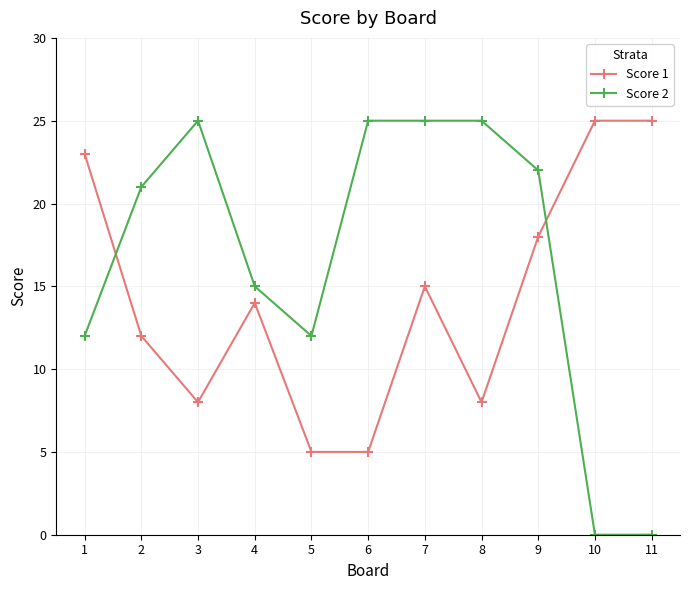

How many lines are shown in the chart?

2